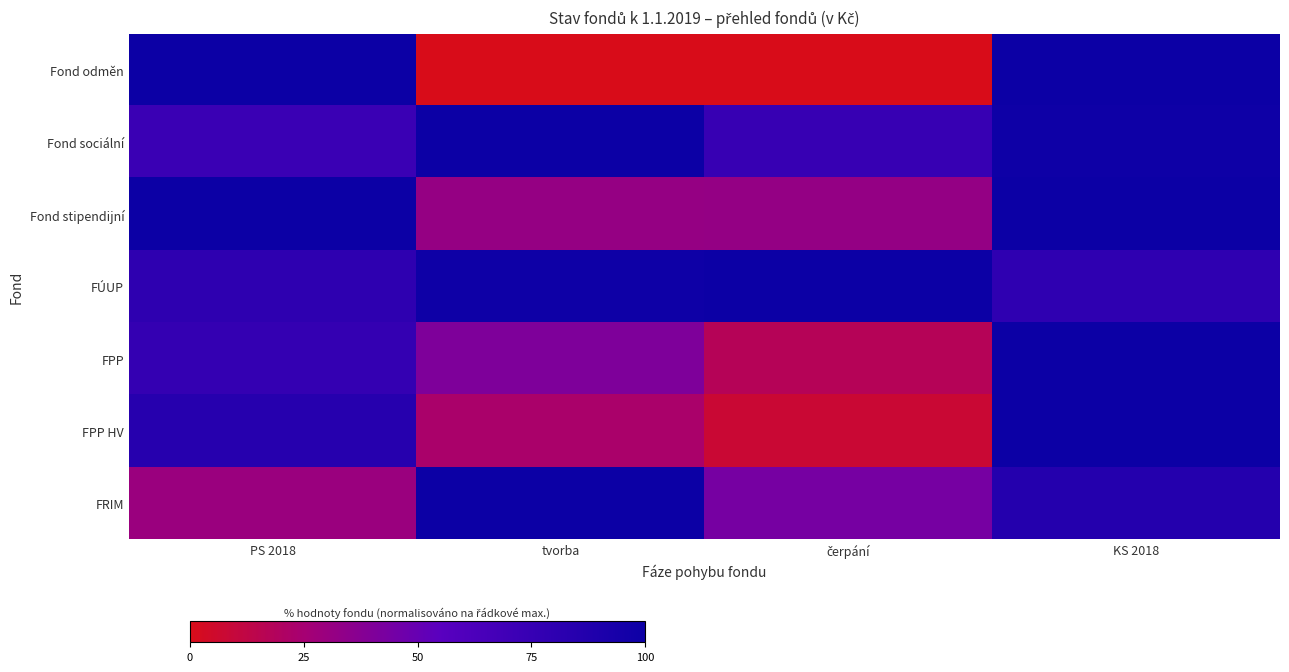

At which category does the chart reach its peak across all series?

PS 2018